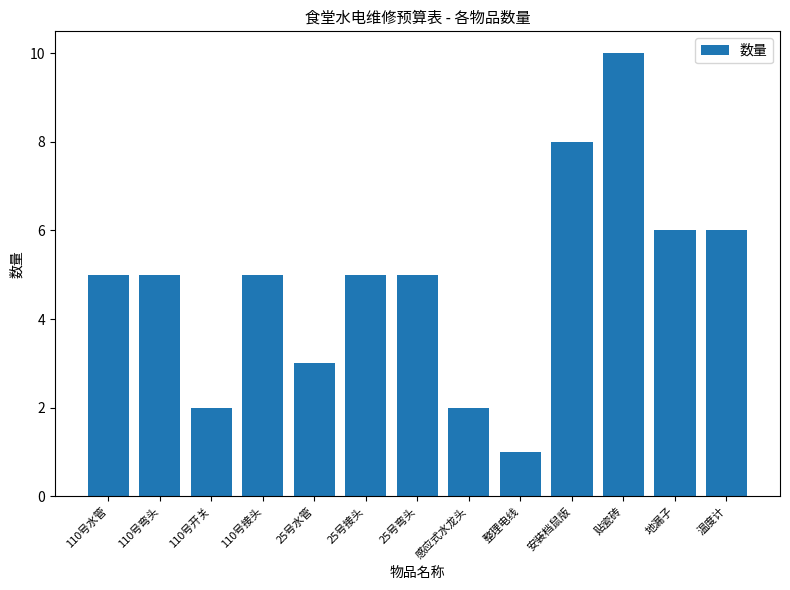

How many distinct data groups are displayed?

1